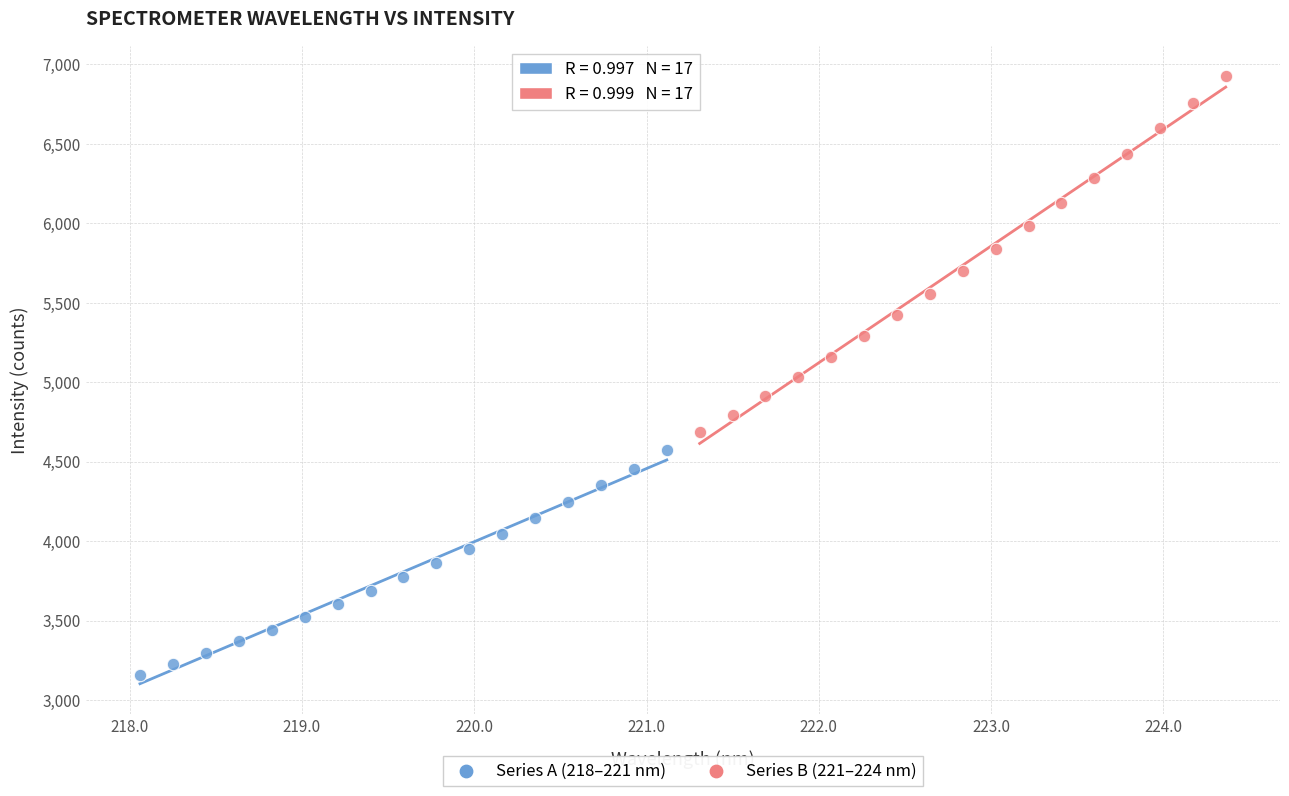

Which series contains the highest Y value?

Series B (221–224 nm)